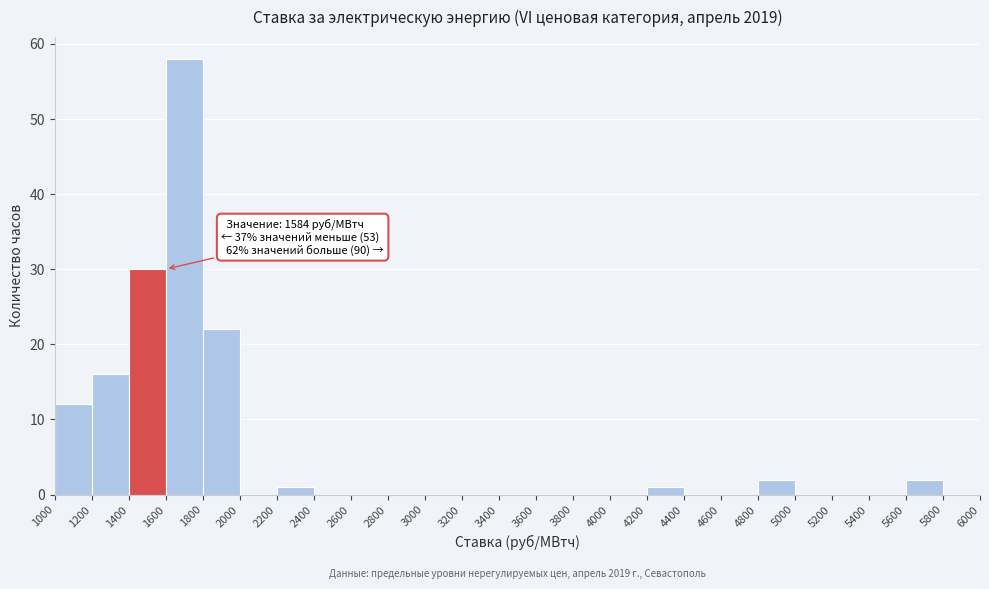

Which range on the x-axis has the tallest bar?

1600 to 1800